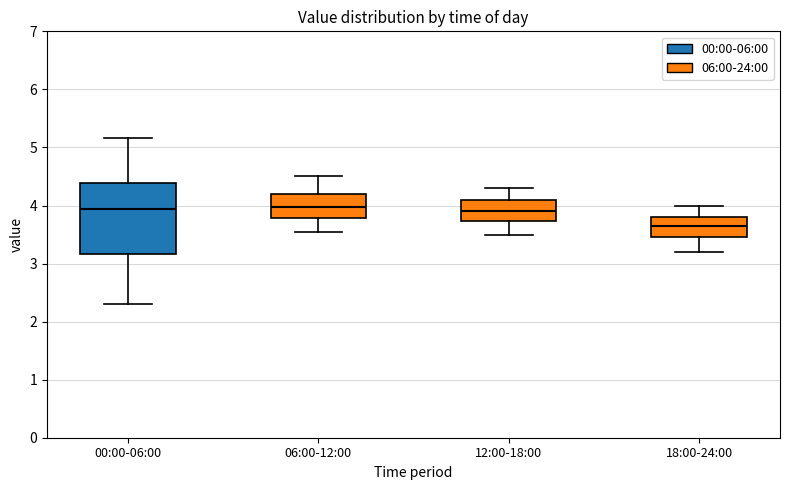

Reading left to right, read every box against the y-axis: the position of its median line, the range the box covers, and the ends of its whiskers. The values are not printed on the chart, so give them approximately, as read against the axis.

00:00-06:00: median 3.9, box 3.2 to 4.4, whiskers 2.3 to 5.2
06:00-12:00: median 4.0, box 3.8 to 4.2, whiskers 3.6 to 4.5
12:00-18:00: median 3.9, box 3.7 to 4.1, whiskers 3.5 to 4.3
18:00-24:00: median 3.7, box 3.5 to 3.8, whiskers 3.2 to 4.0